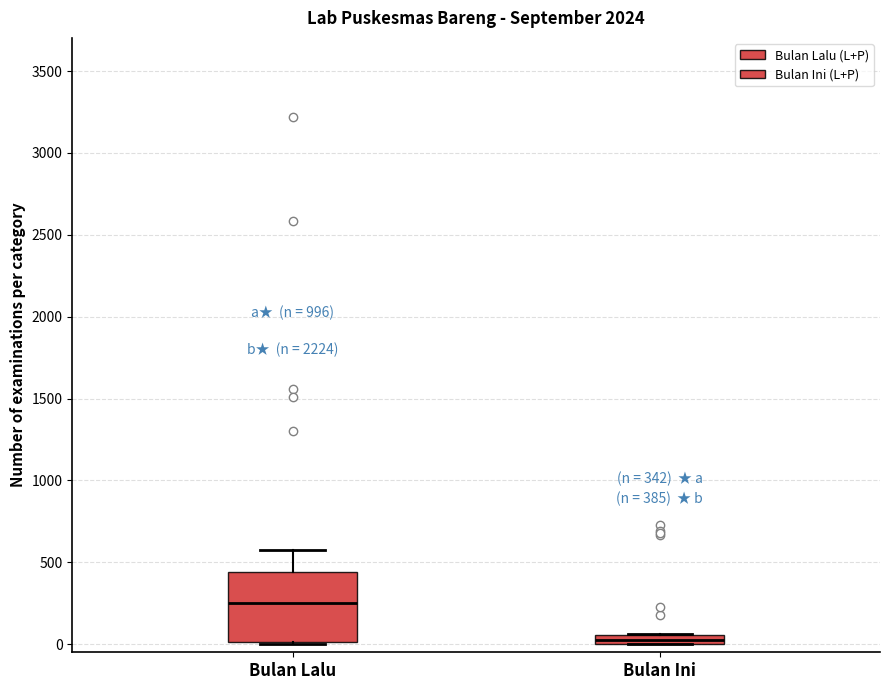

Which box is the tallest, from its lower edge to its upper edge?

Bulan Lalu